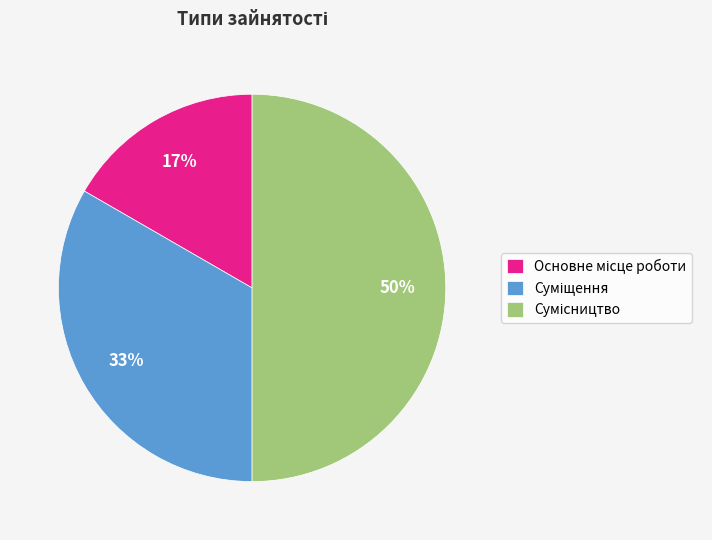

To the nearest percent, what is the average slice percentage?

33%